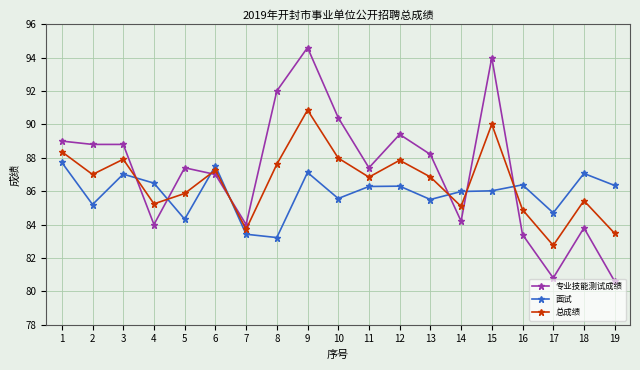

The 专业技能测试成绩 series shows 80.8 at 17. True or false?

True